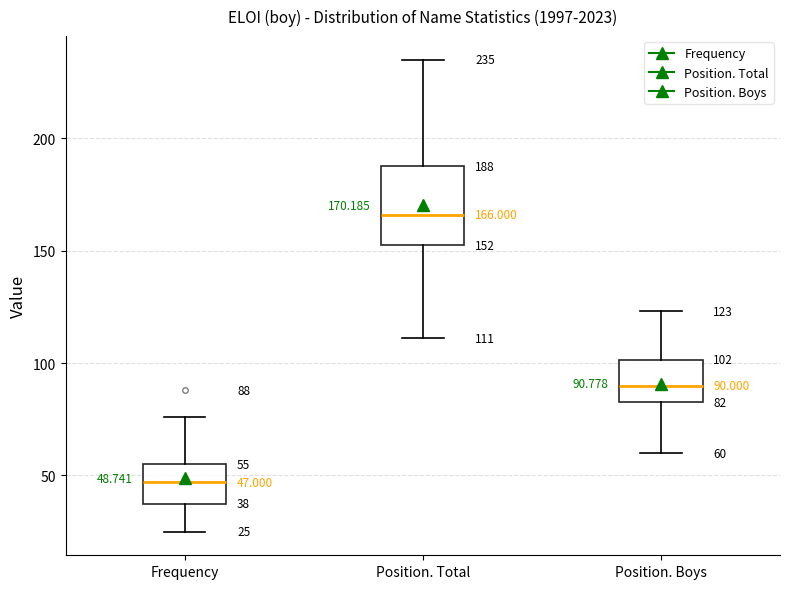

Which box has the lowest median line?

Frequency